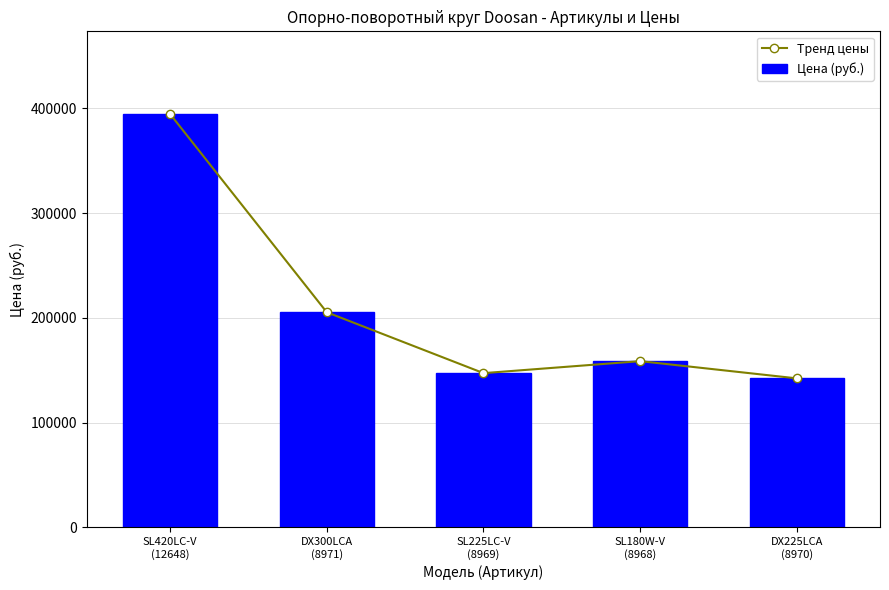

What is the minimum value for Тренд цены?

142200